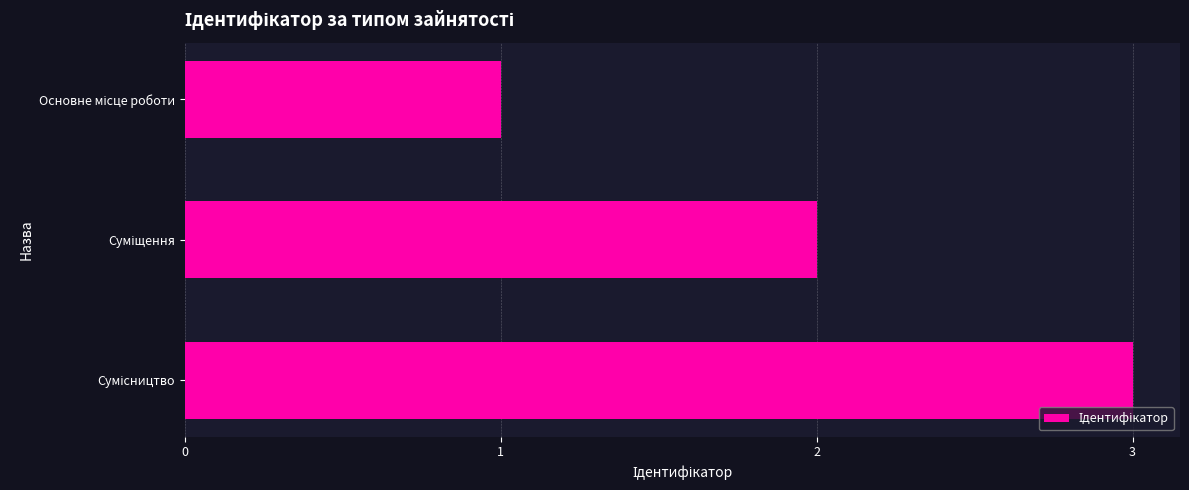

What is the sum of all values?

6